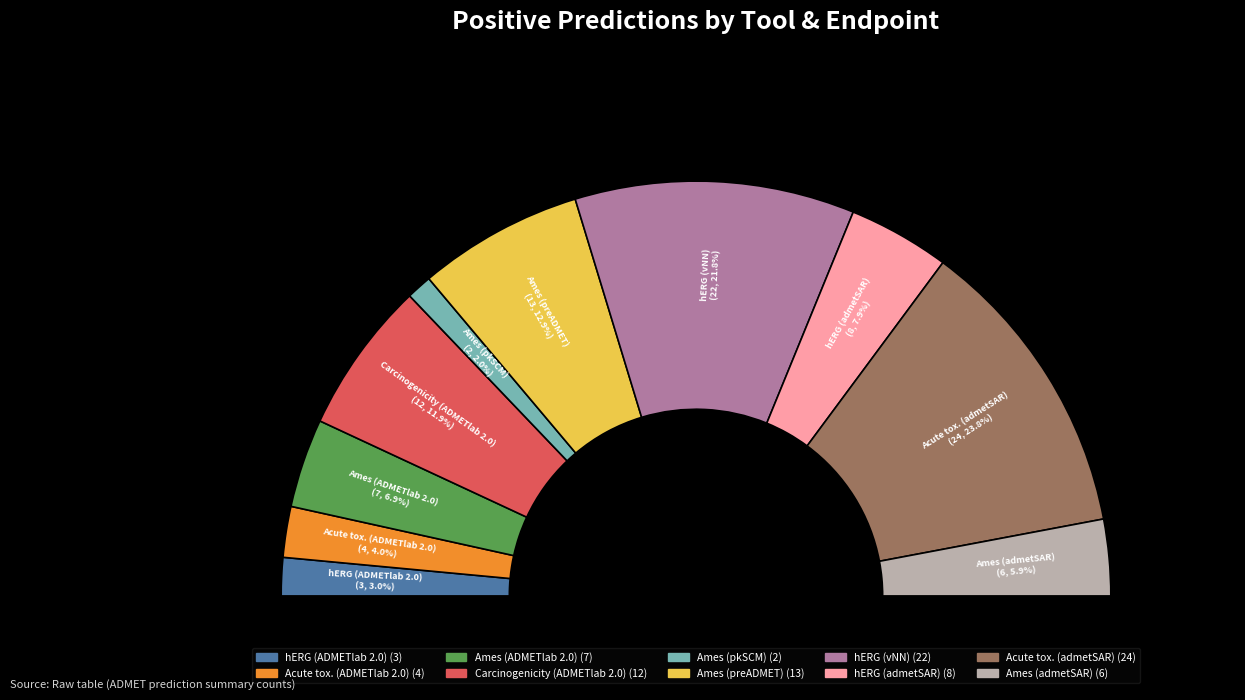

To the nearest percent, what is the difference between the largest and smallest slice percentages?

22%